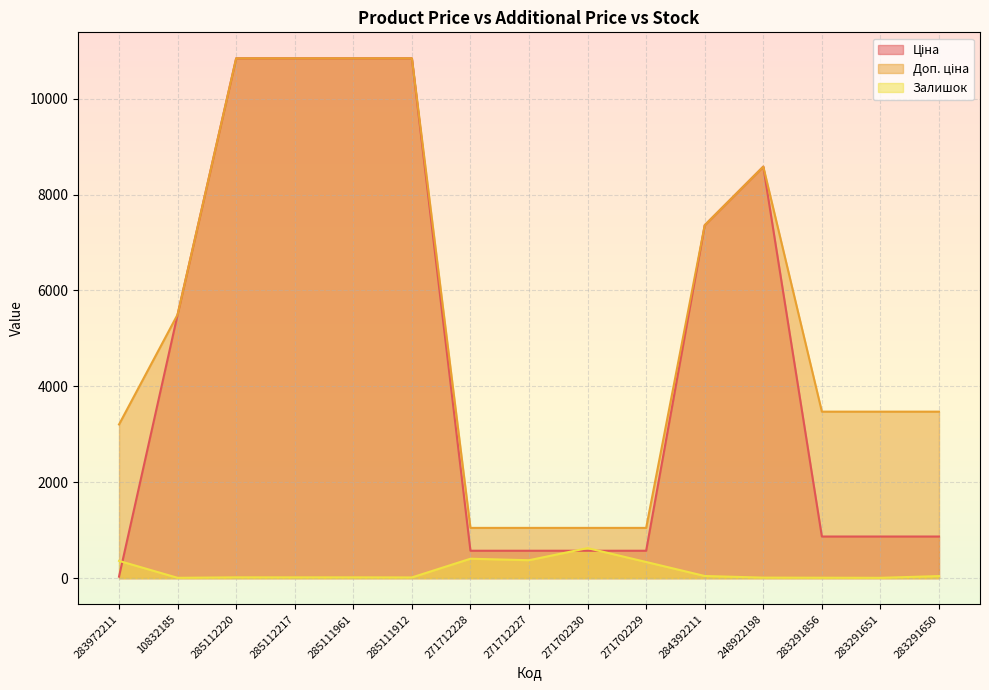

What is the difference between the maximum and second lowest values in the Залишок series?

619.0